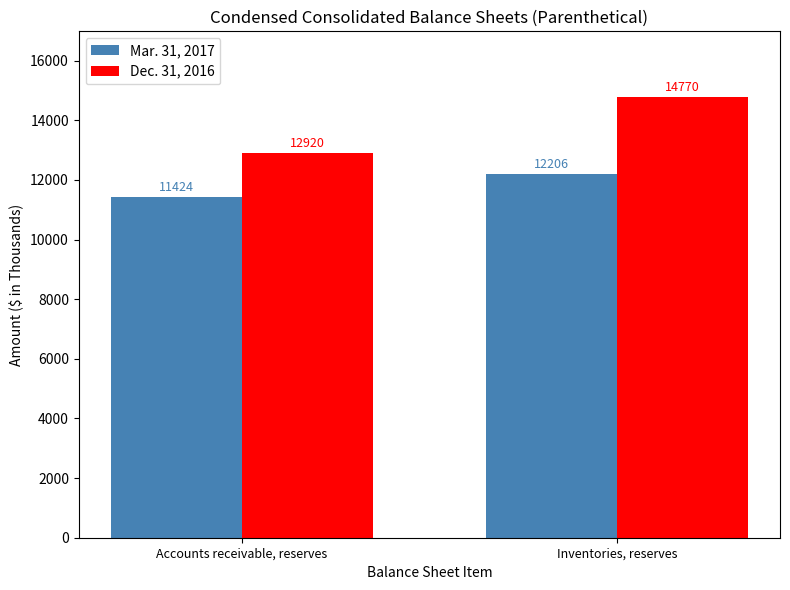

Count the number of data series in this chart.

2